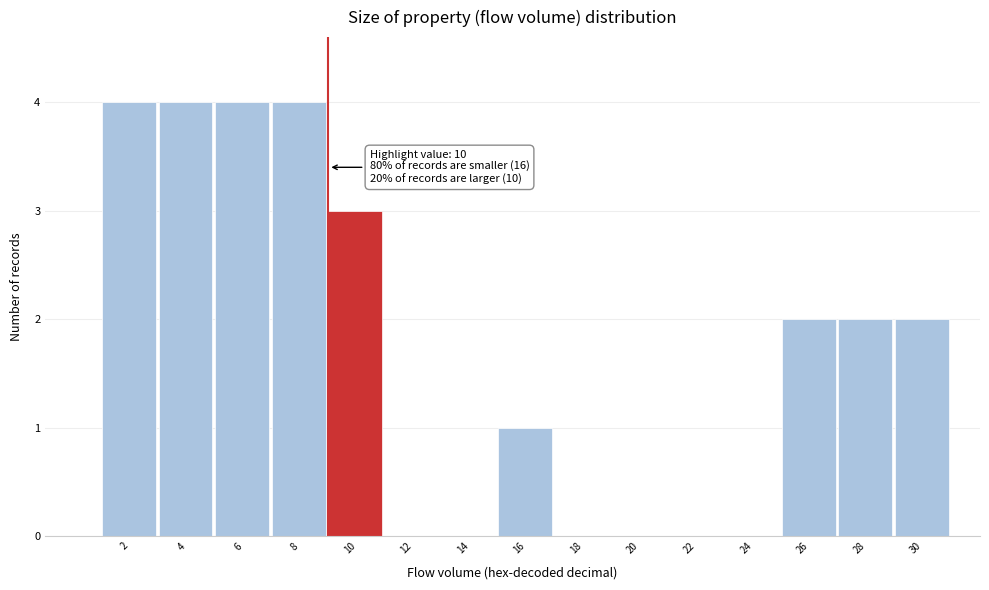

Reading left to right, extract all data points from this chart.

2=4	4=4	6=4	8=4	10=3	12=0	14=0	16=1	18=0	20=0	22=0	24=0	26=2	28=2	30=2